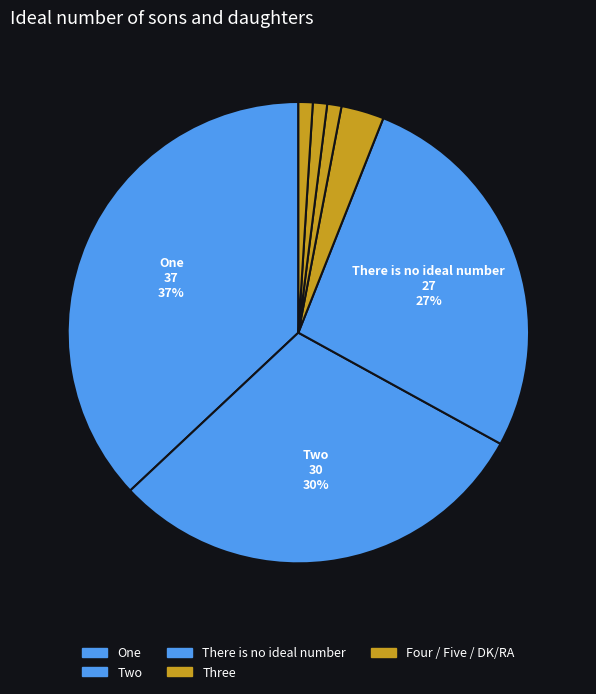

How many segments does this pie chart have?

7